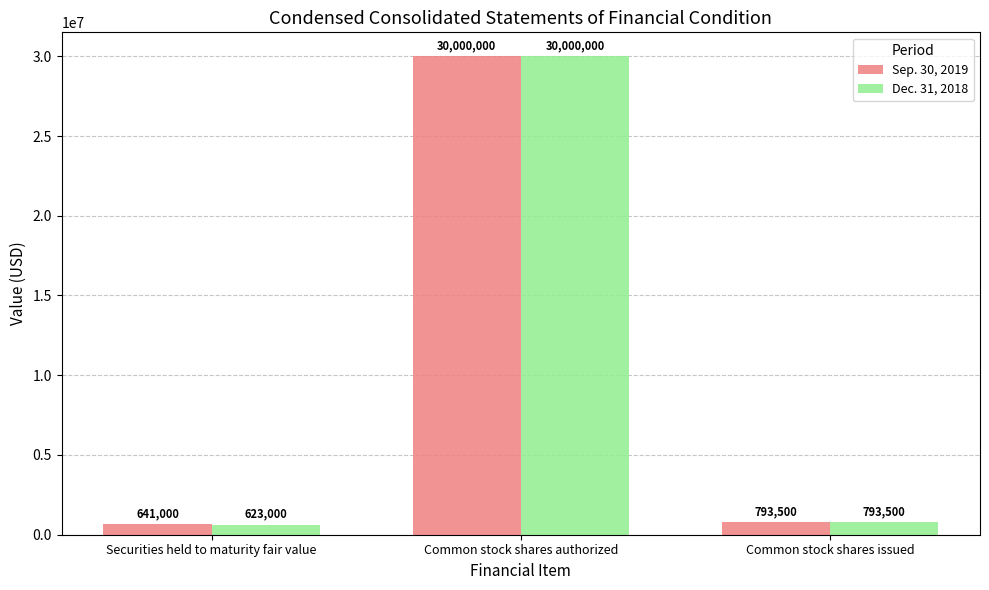

How many data points in Dec. 31, 2018 are less than 793500?

1